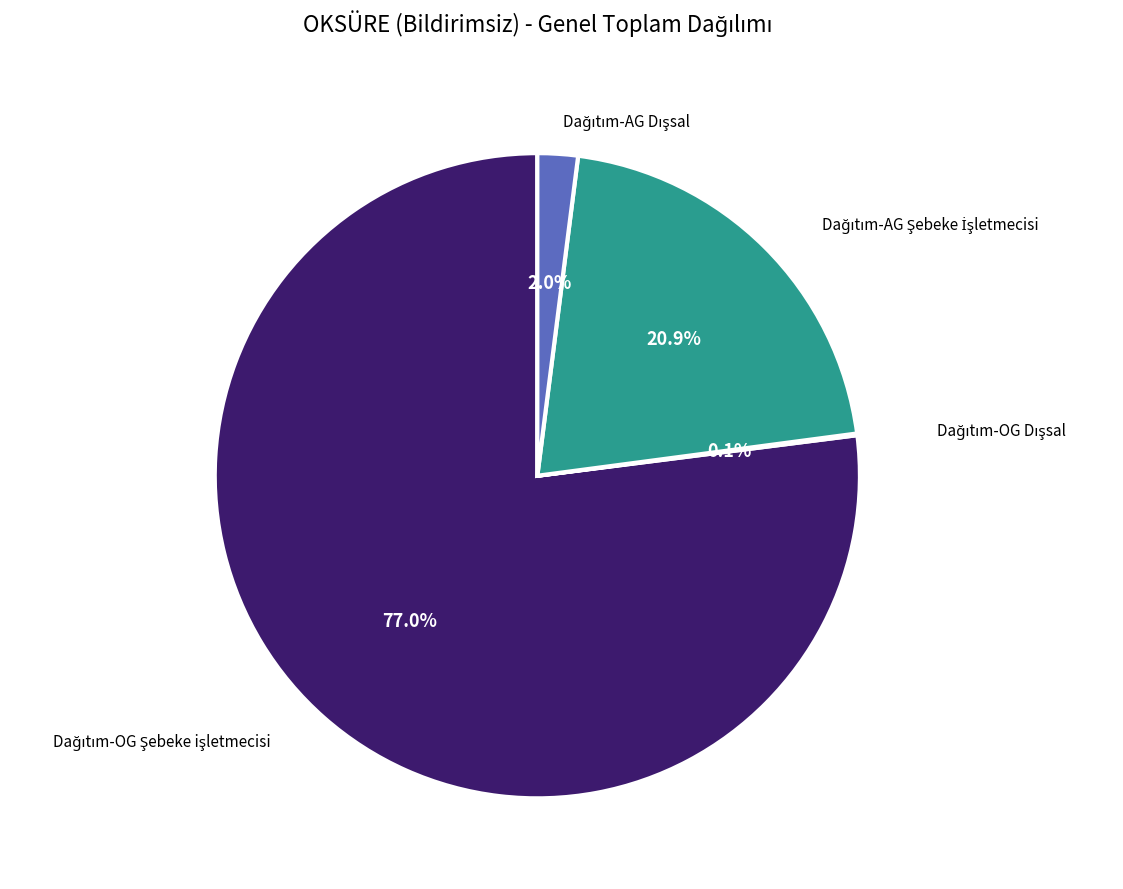

To the nearest percent, what is the average slice percentage?

25%